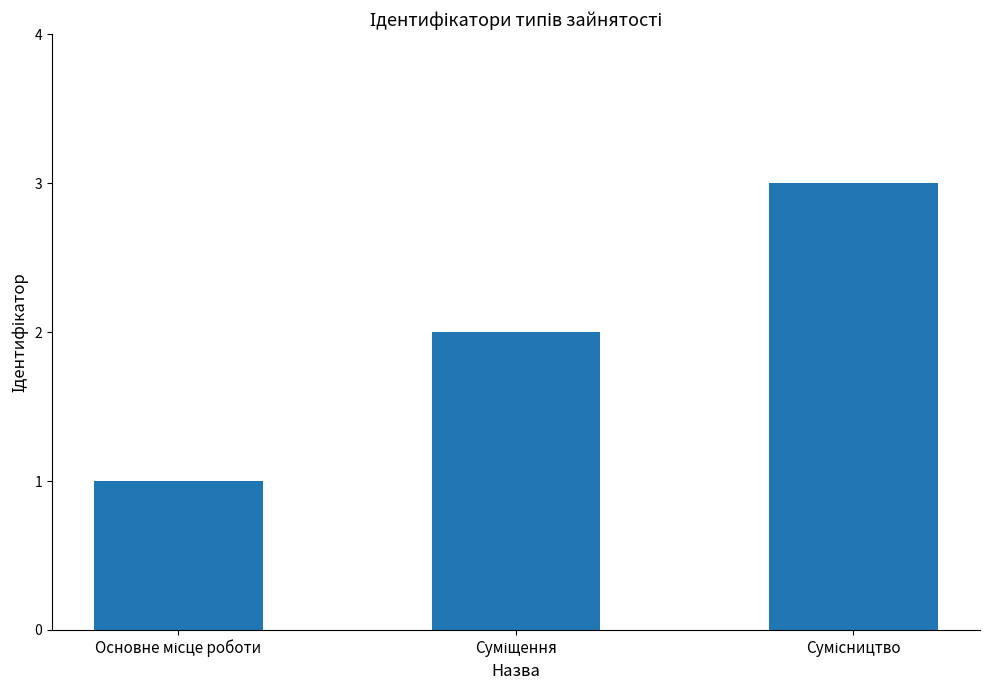

What is the sum of all values?

6